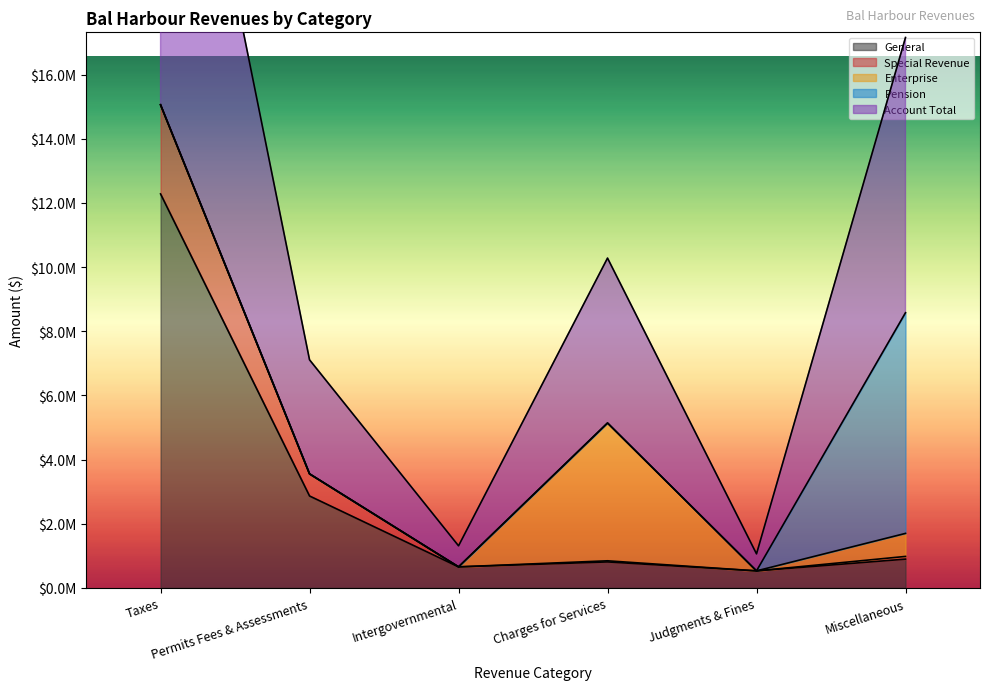

What is the label of the 5th point from the right?

Permits Fees & Assessments